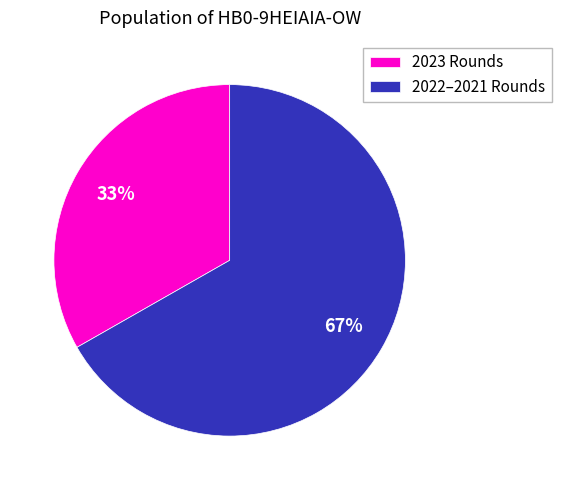

True or false: 2023 Rounds accounts for 43% of the total.

False